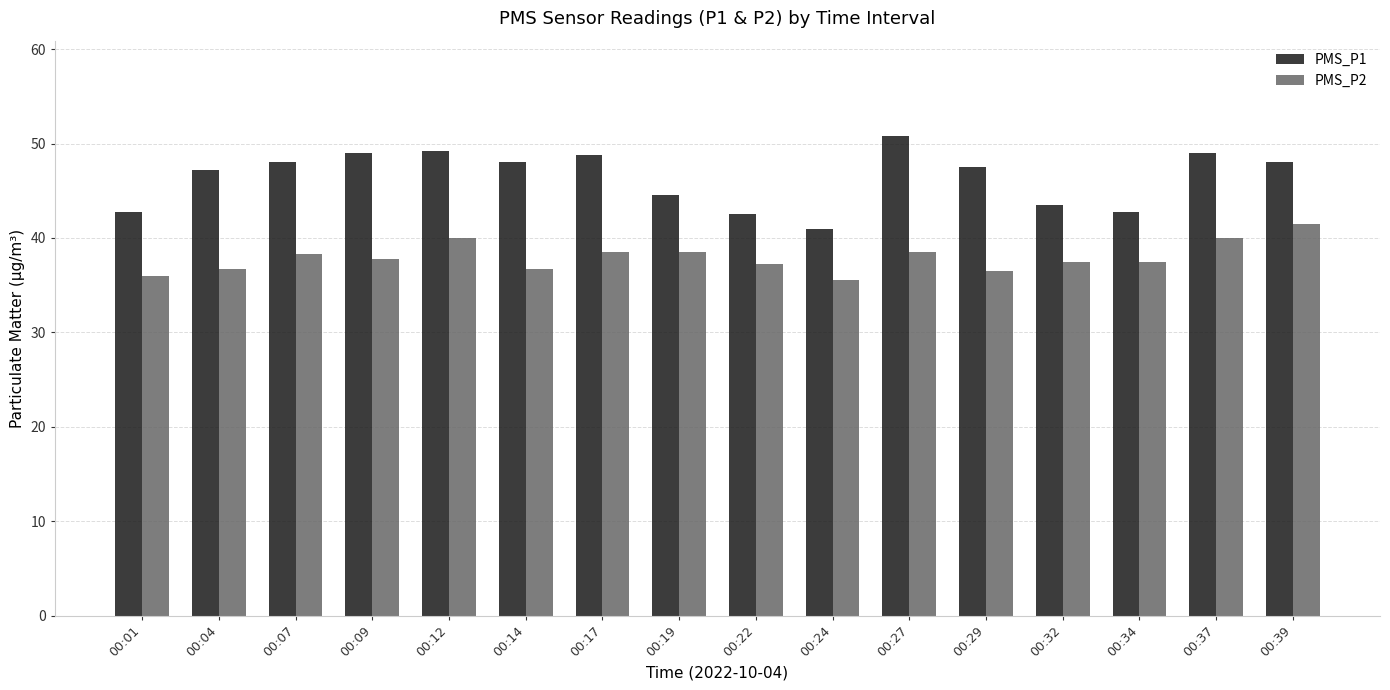

Which series has the widest spread of values?

PMS_P1